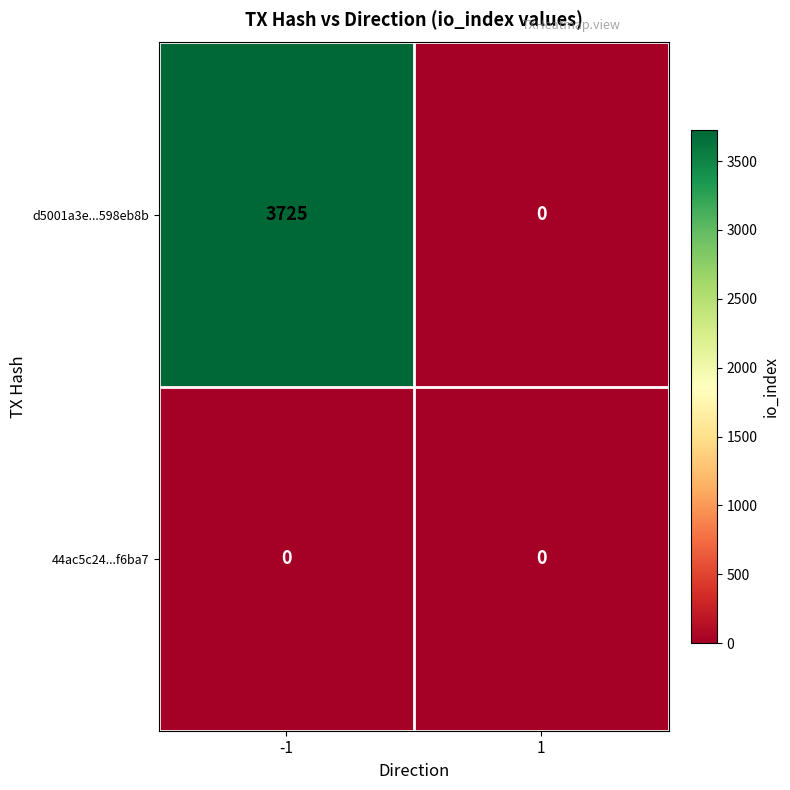

Which series has the largest range (max minus min)?

d5001a3e...598eb8b